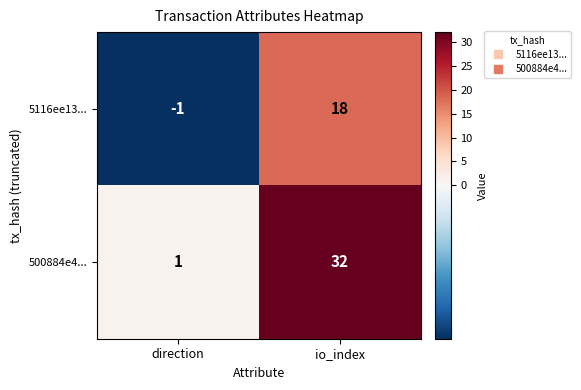

The value of 5116ee13... at direction is -1. True or false?

True